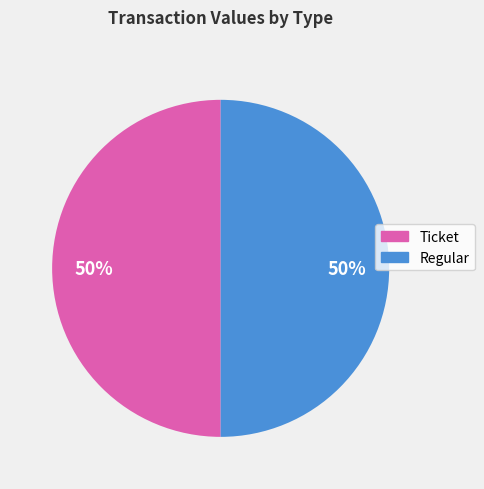

To the nearest percent, what is the average slice percentage?

50%